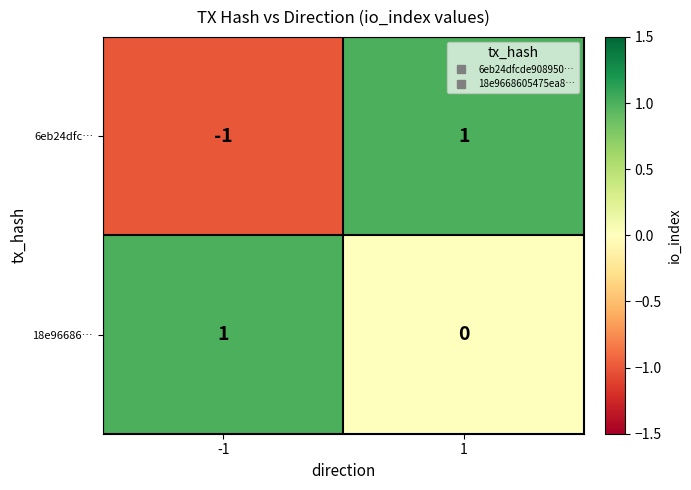

Which series has the widest spread of values?

6eb24dfc…